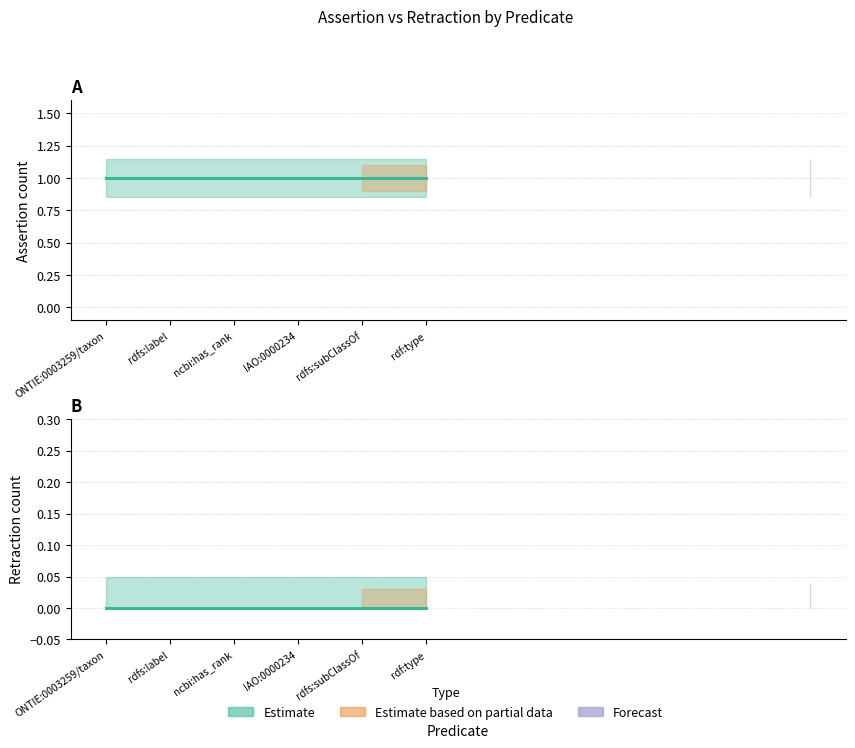

At how many categories does at least one series exceed 0?

6